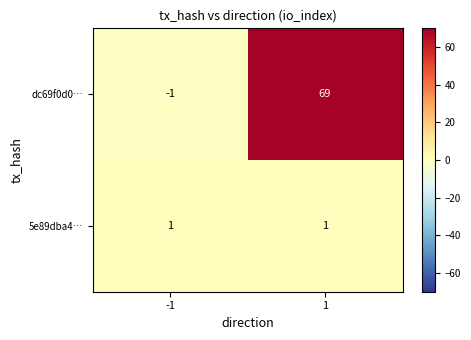

What is the average value of the dc69f0d0… series?

34